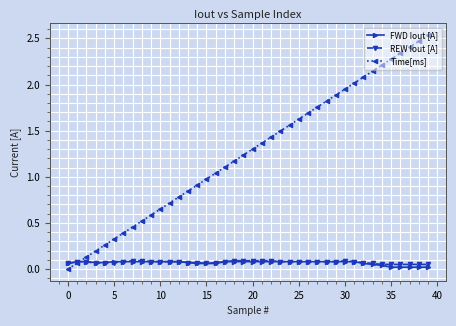

Which series has the largest range (max minus min)?

Time[ms]